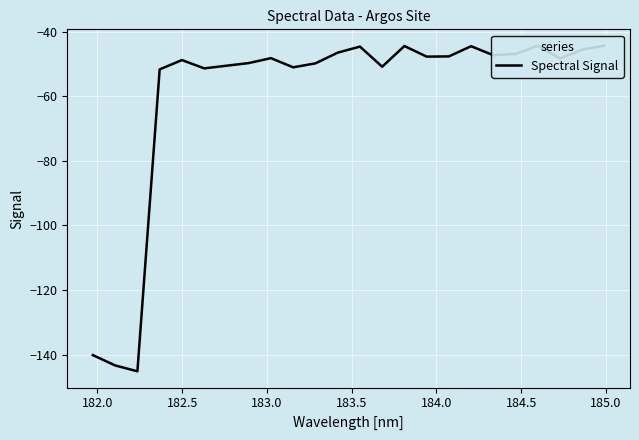

How many interior local valleys (lower than both neighbors) does the data have?

7